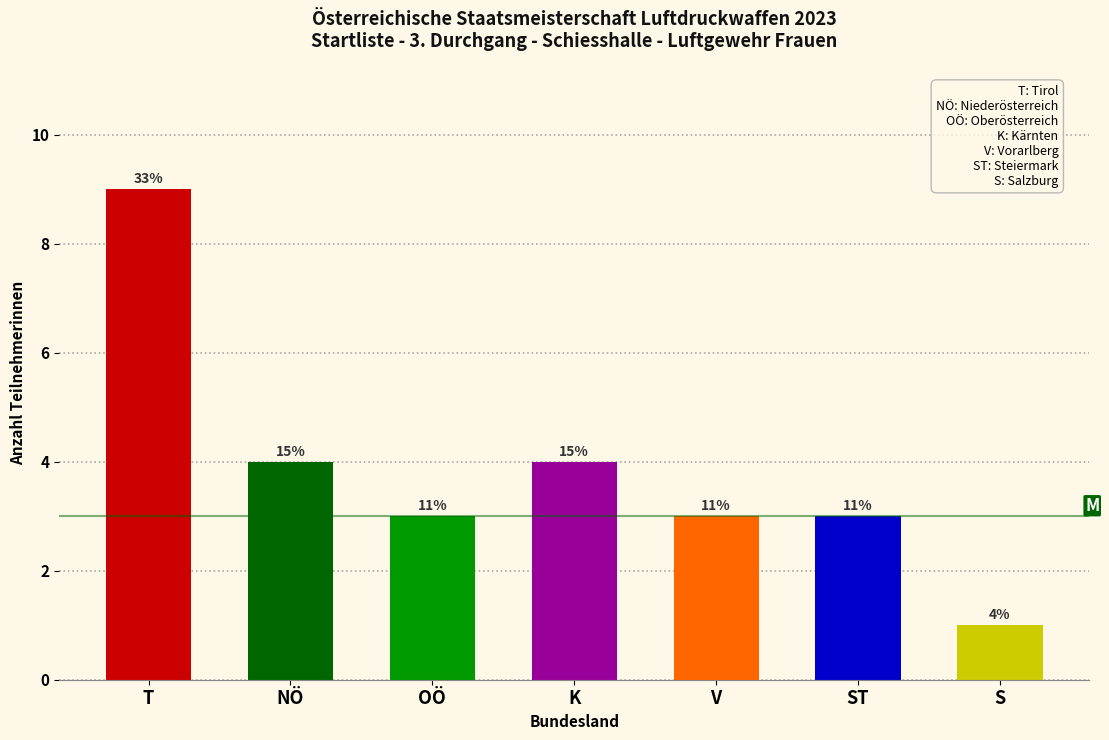

How many bars are there in total?

7